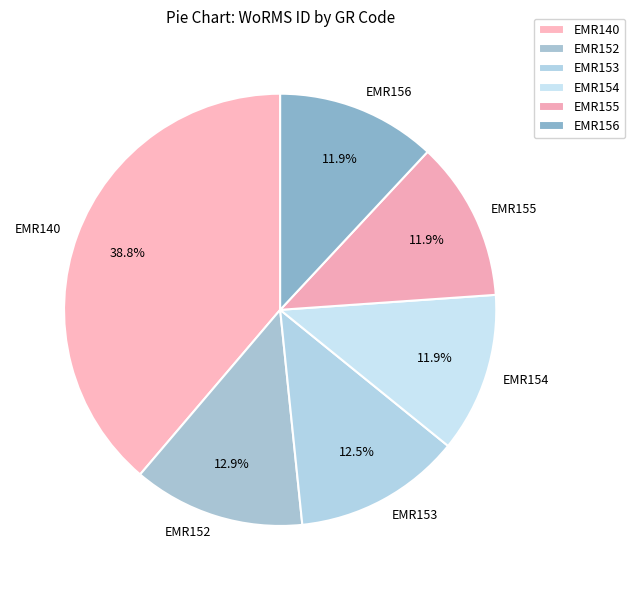

Is the sum of EMR154 and EMR140 greater than half?

Yes